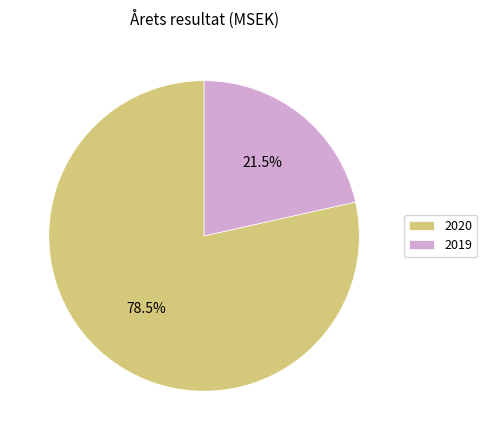

What is the largest slice in the pie chart?

2020